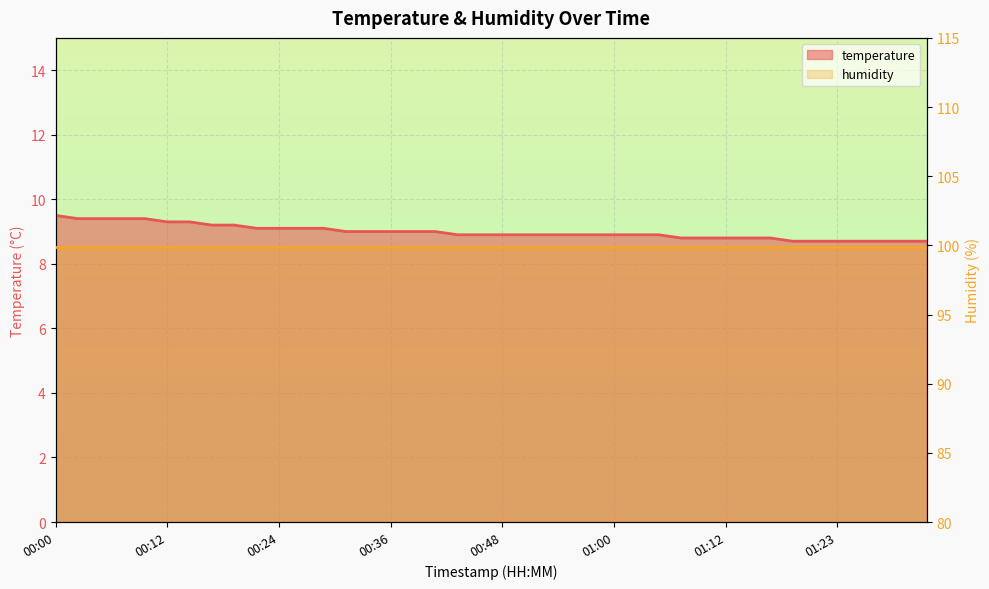

What is the sum of the values at 00:12 and 00:24?

18.4